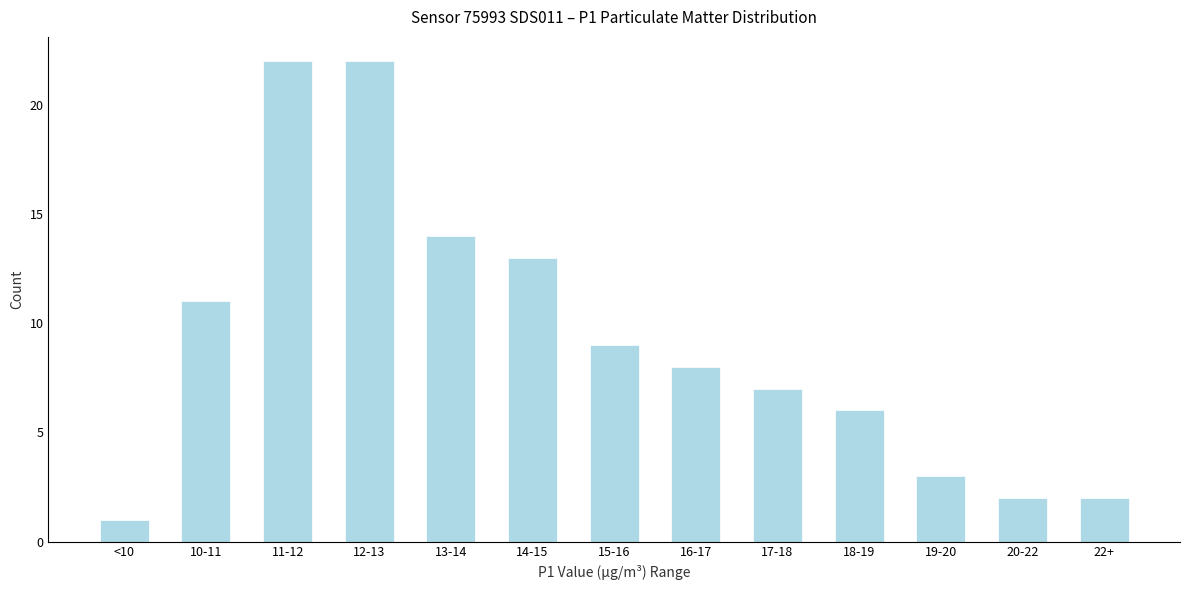

Reading left to right, transcribe all the data shown in this chart.

<10=1	10-11=11	11-12=22	12-13=22	13-14=14	14-15=13	15-16=9	16-17=8	17-18=7	18-19=6	19-20=3	20-22=2	22+=2